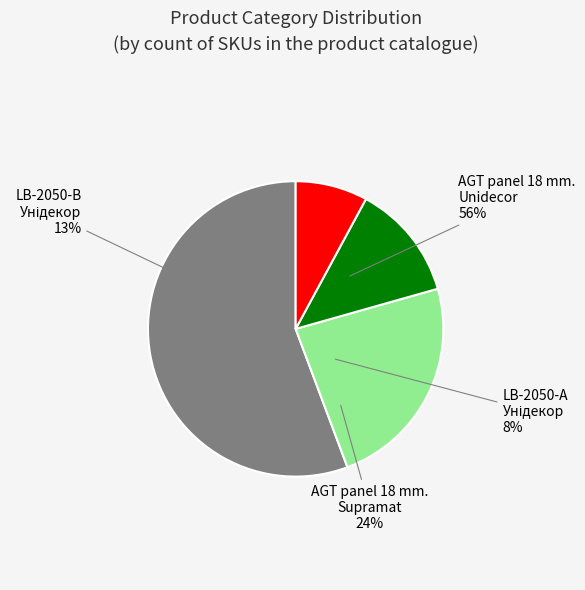

To the nearest percent, what is the average slice percentage?

25%